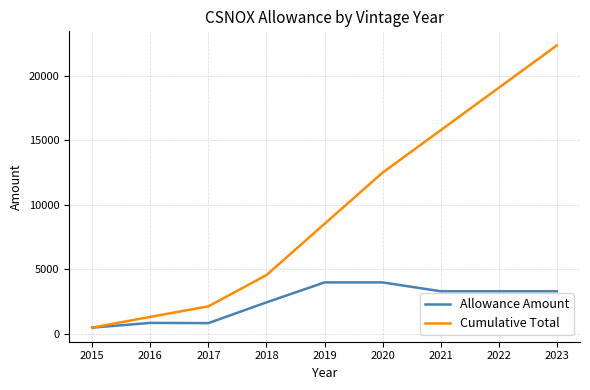

At 2019, list the series in order from largest to smallest.

Cumulative Total, Allowance Amount